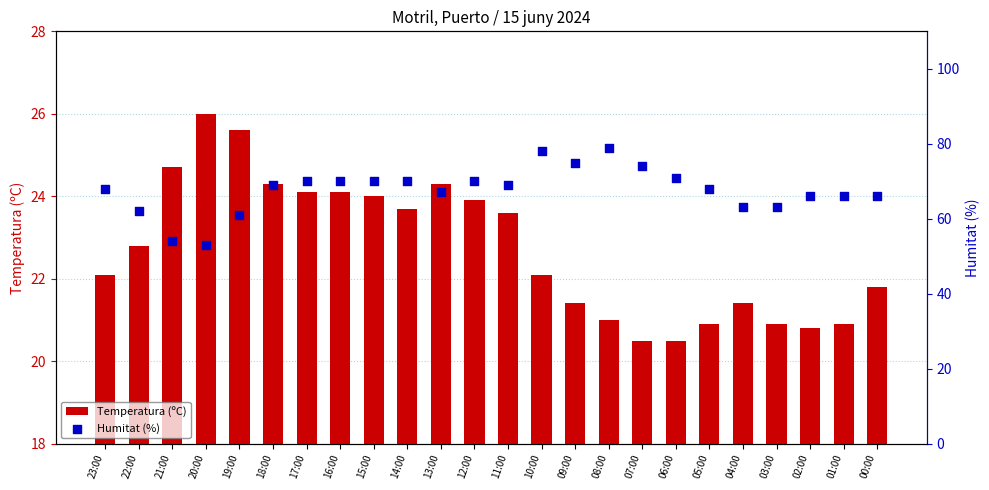

What are all the series names shown in the legend?

Temperatura (ºC), Humitat (%)